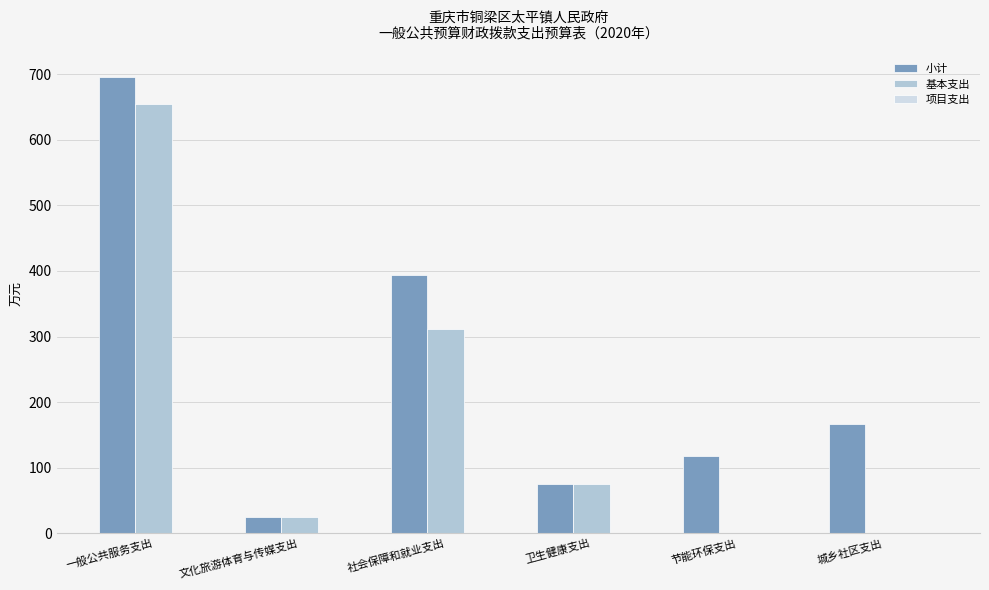

Which category has the highest value in the 基本支出 series?

一般公共服务支出